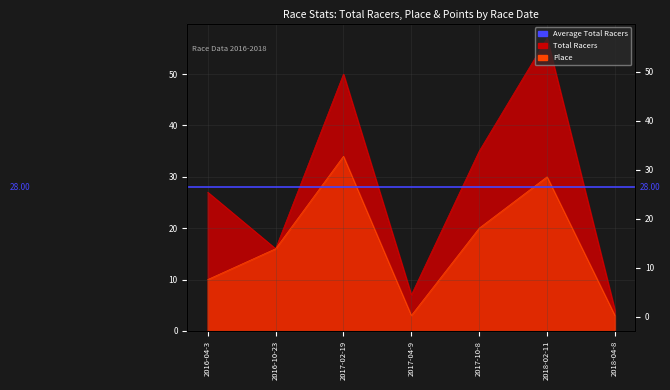

What position from the left is 2017-02-19?

3